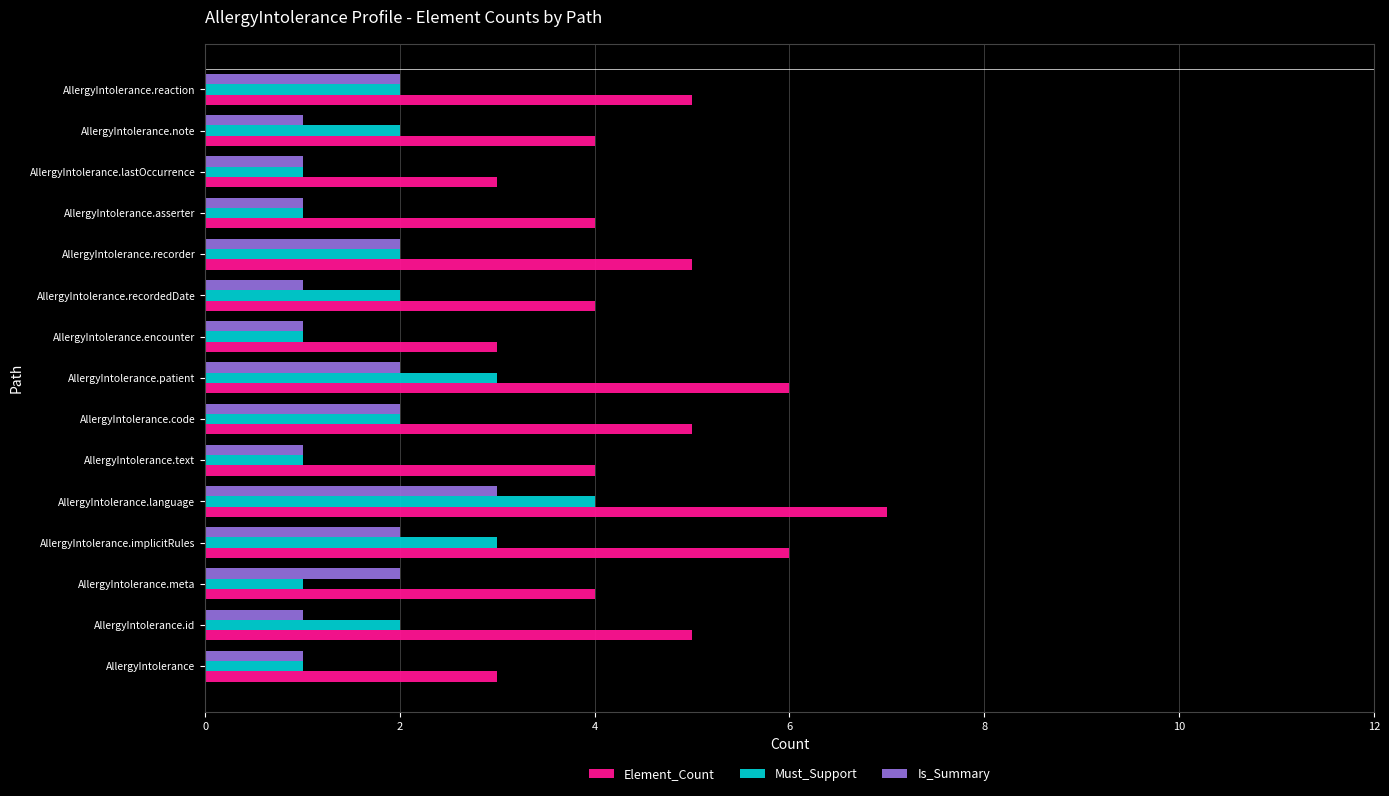

What is the sum of all Must_Support values?

28